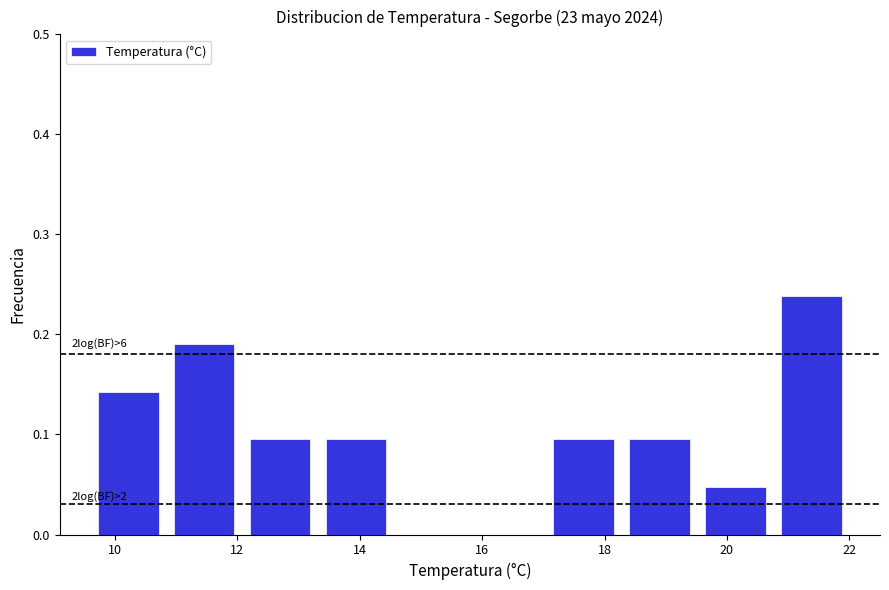

Which range on the x-axis has the tallest bar?

20.76 to 22.00